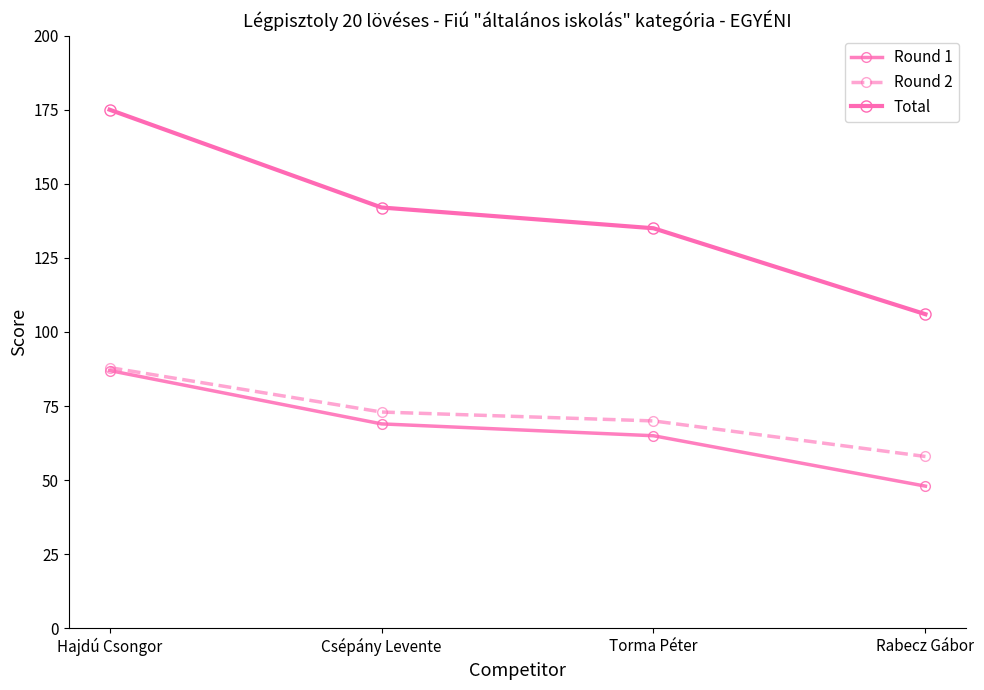

What is the approximate value of Total at Csépány Levente, to the nearest 10?

140